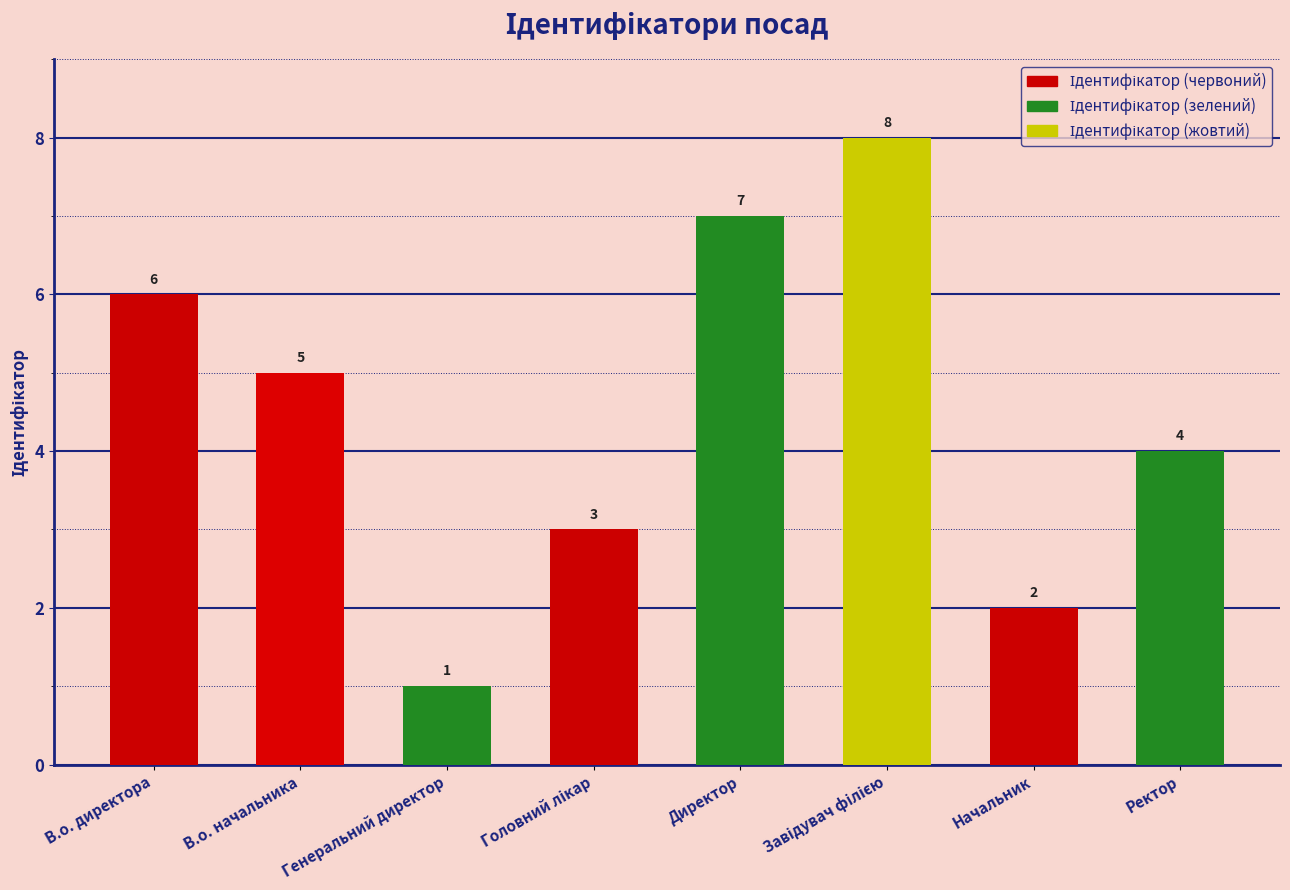

Which category has the lowest value across all series?

Генеральний директор